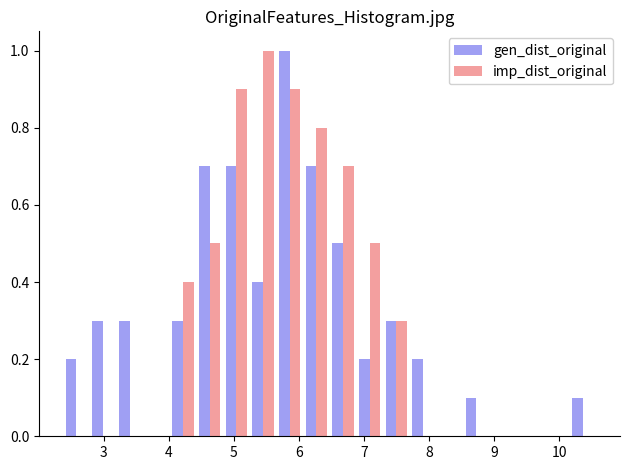

Reading left to right, list every range on the x-axis with the height of the bar of each series over it. Neither the bar edges nor the heights are printed on the chart, so give them approximately, as read against the axes.

2.37 to 2.78: gen_dist_original=0.2	imp_dist_original=0
2.78 to 3.19: gen_dist_original=0.3	imp_dist_original=0
3.19 to 3.60: gen_dist_original=0.3	imp_dist_original=0
3.60 to 4.01: gen_dist_original=0	imp_dist_original=0
4.01 to 4.42: gen_dist_original=0.3	imp_dist_original=0.4
4.42 to 4.83: gen_dist_original=0.7	imp_dist_original=0.5
4.83 to 5.24: gen_dist_original=0.7	imp_dist_original=0.9
5.24 to 5.65: gen_dist_original=0.4	imp_dist_original=1.0
5.65 to 6.06: gen_dist_original=1.0	imp_dist_original=0.9
6.06 to 6.47: gen_dist_original=0.7	imp_dist_original=0.8
6.47 to 6.88: gen_dist_original=0.5	imp_dist_original=0.7
6.88 to 7.29: gen_dist_original=0.2	imp_dist_original=0.5
7.29 to 7.70: gen_dist_original=0.3	imp_dist_original=0.3
7.70 to 8.11: gen_dist_original=0.2	imp_dist_original=0
8.11 to 8.52: gen_dist_original=0	imp_dist_original=0
8.52 to 8.93: gen_dist_original=0.1	imp_dist_original=0
8.93 to 9.34: gen_dist_original=0	imp_dist_original=0
9.34 to 9.75: gen_dist_original=0	imp_dist_original=0
9.75 to 10.16: gen_dist_original=0	imp_dist_original=0
10.16 to 10.57: gen_dist_original=0.1	imp_dist_original=0